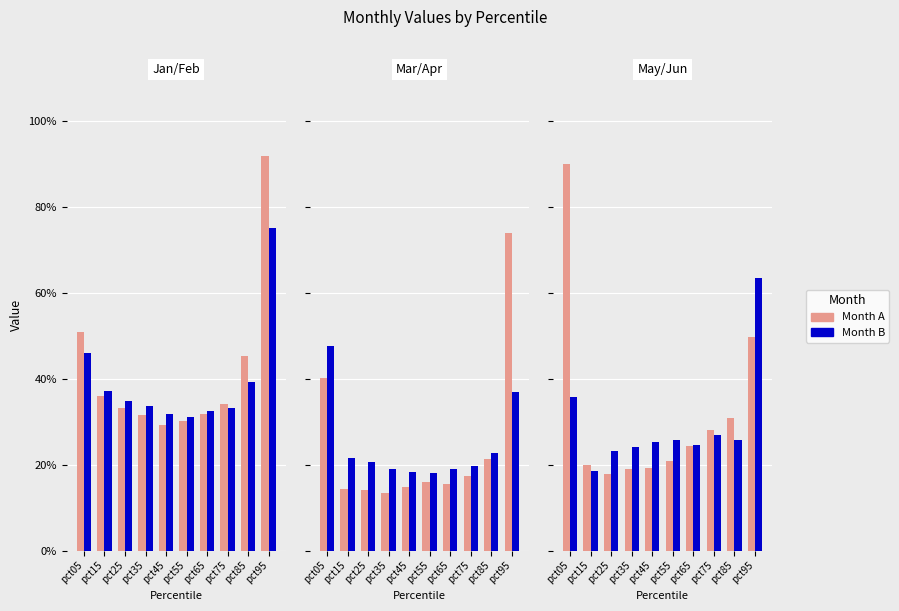

At which label is Mar closest to 0?

pct35